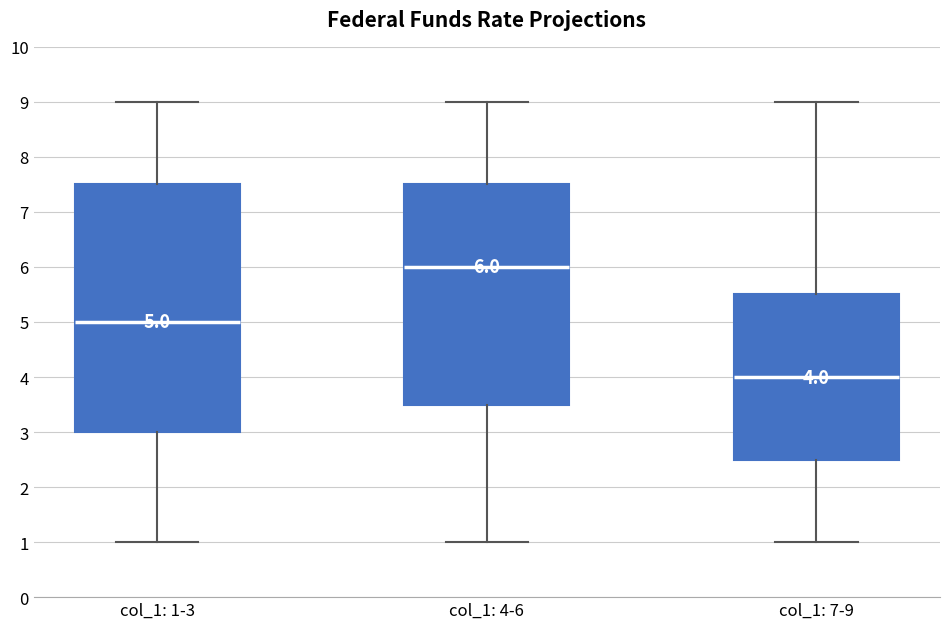

Which box has the highest median line?

col_1: 4-6